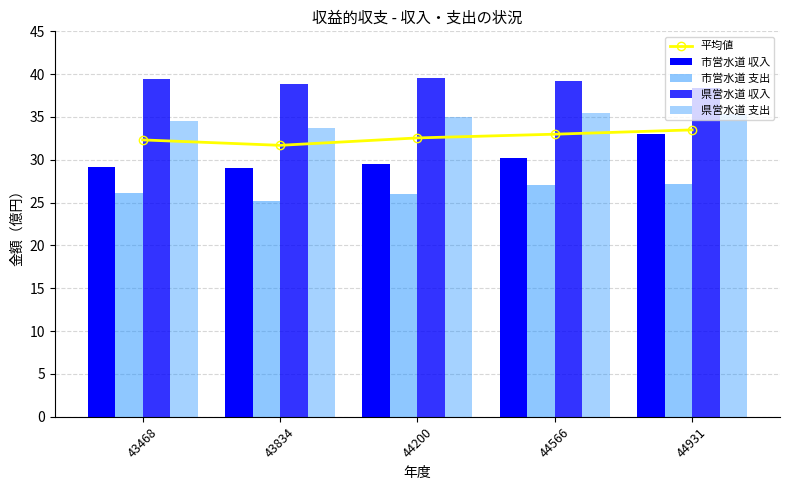

Where is 市営水道 支出 nearest to the value 26?

44200